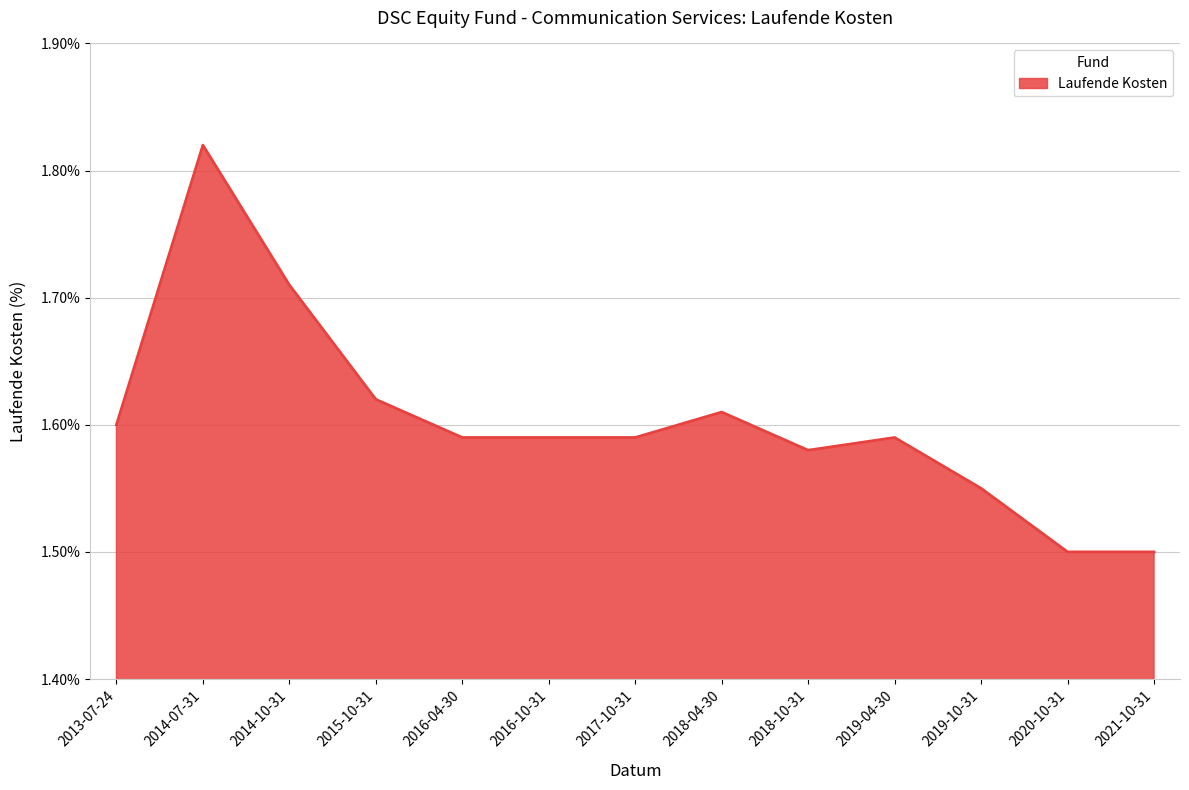

Is it true that the value at 2016-10-31 is 1.6?

True